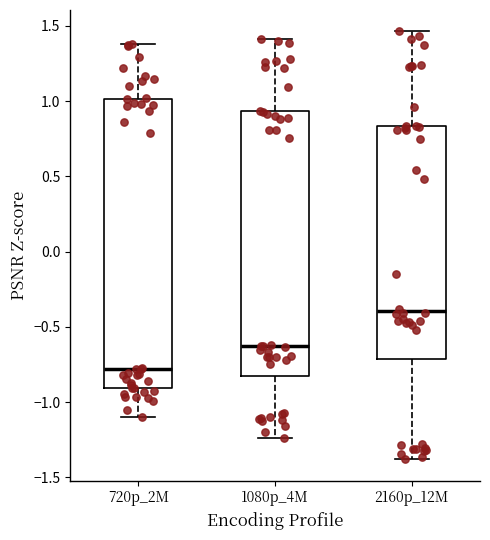

Reading left to right, read every box against the y-axis: the position of its median line, the range the box covers, and the ends of its whiskers. The values are not printed on the chart, so give them approximately, as read against the axis.

720p_2M: median -0.80, box -0.90 to 1.00, whiskers -1.10 to 1.40
1080p_4M: median -0.65, box -0.85 to 0.95, whiskers -1.25 to 1.40
2160p_12M: median -0.40, box -0.70 to 0.85, whiskers -1.40 to 1.45